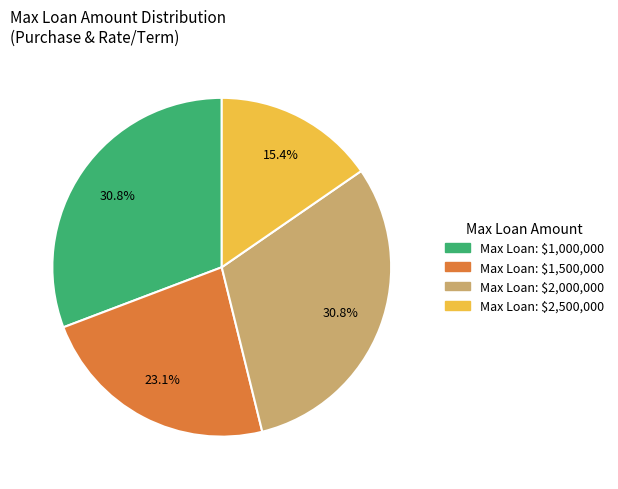

How many slices are in this pie chart?

4